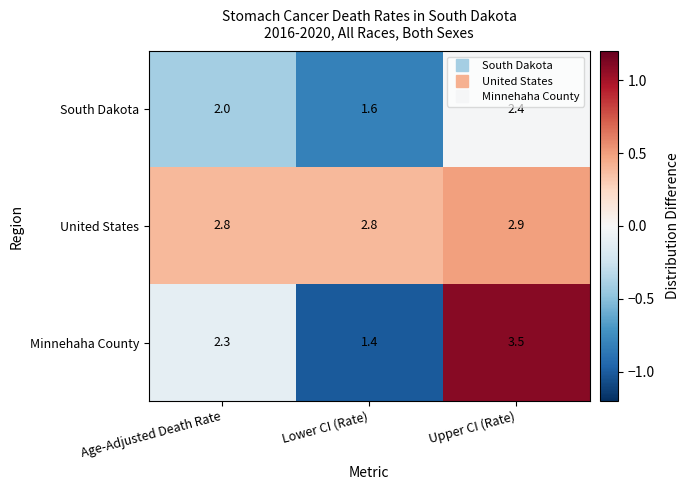

What is the difference between the Minnehaha County values at Age-Adjusted Death Rate and Upper CI (Rate)?

1.2